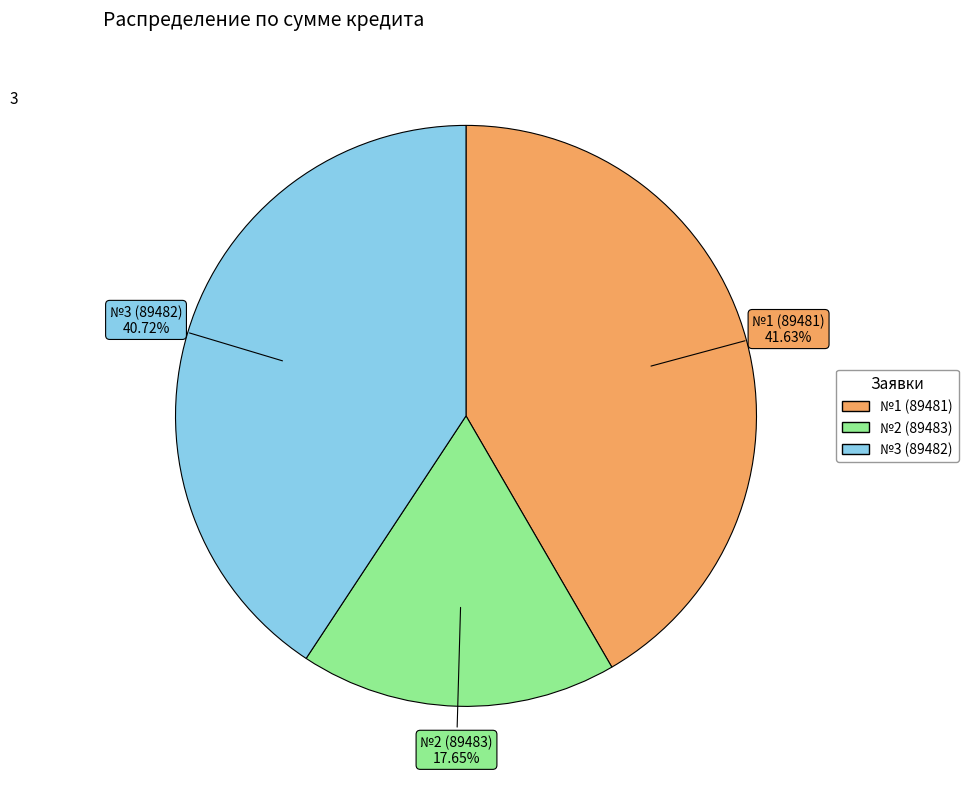

To the nearest percent, what is the difference between the largest and smallest slice percentages?

24%